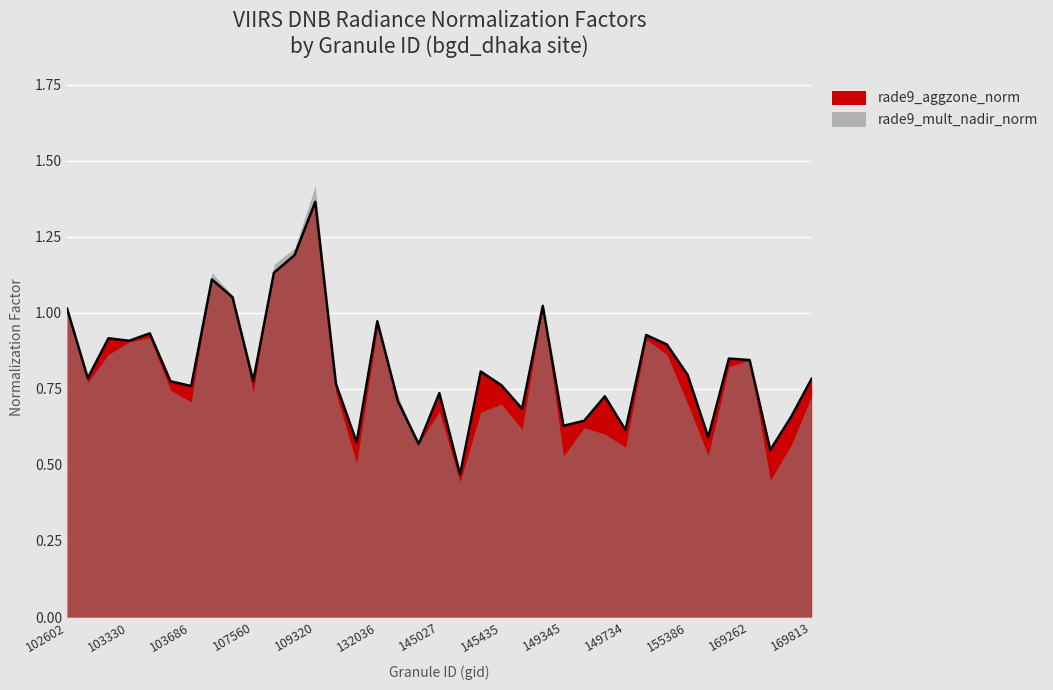

Where is the data nearest to the value 0?

145227